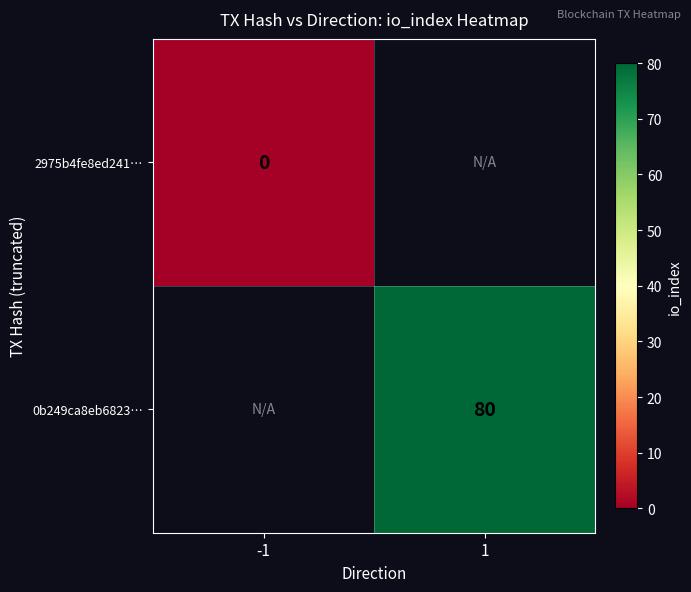

Count the number of data series in this chart.

2